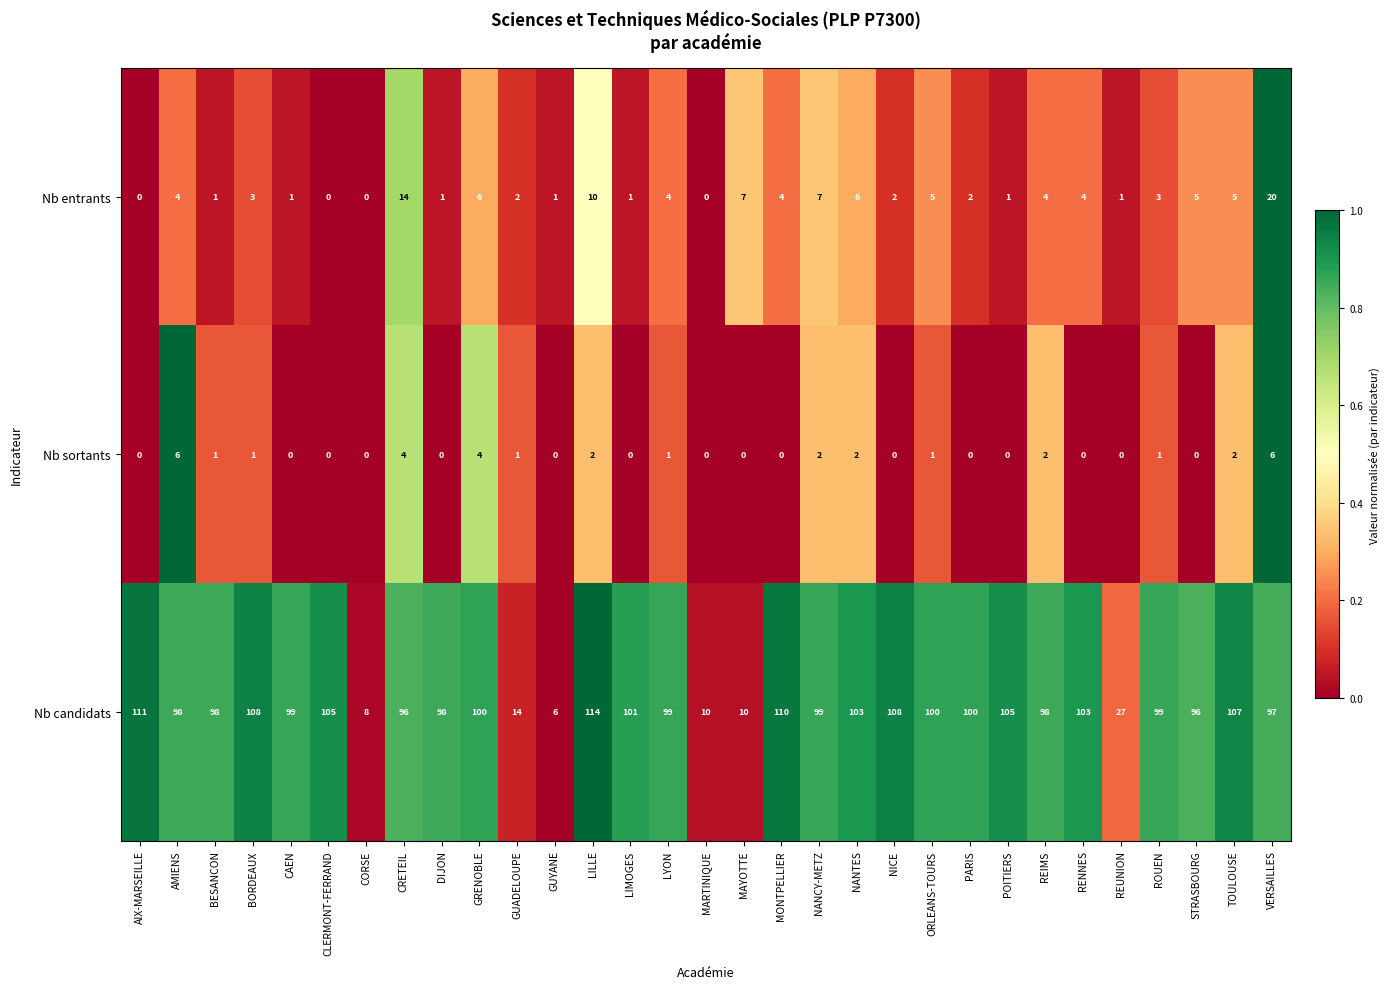

What is the sum of the Nb candidats values at GRENOBLE and NICE?

208